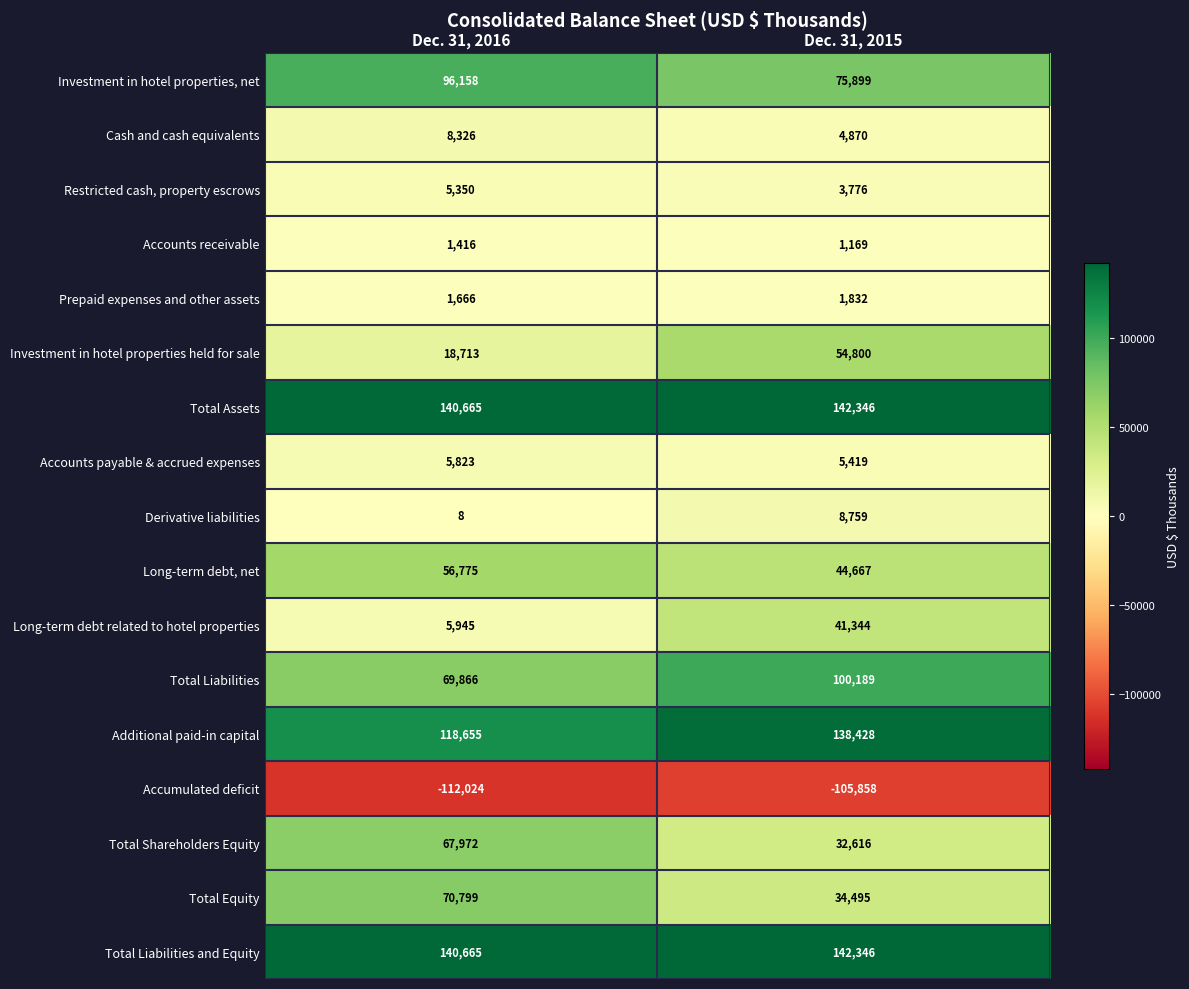

What is the average value of the Derivative liabilities series?

4384